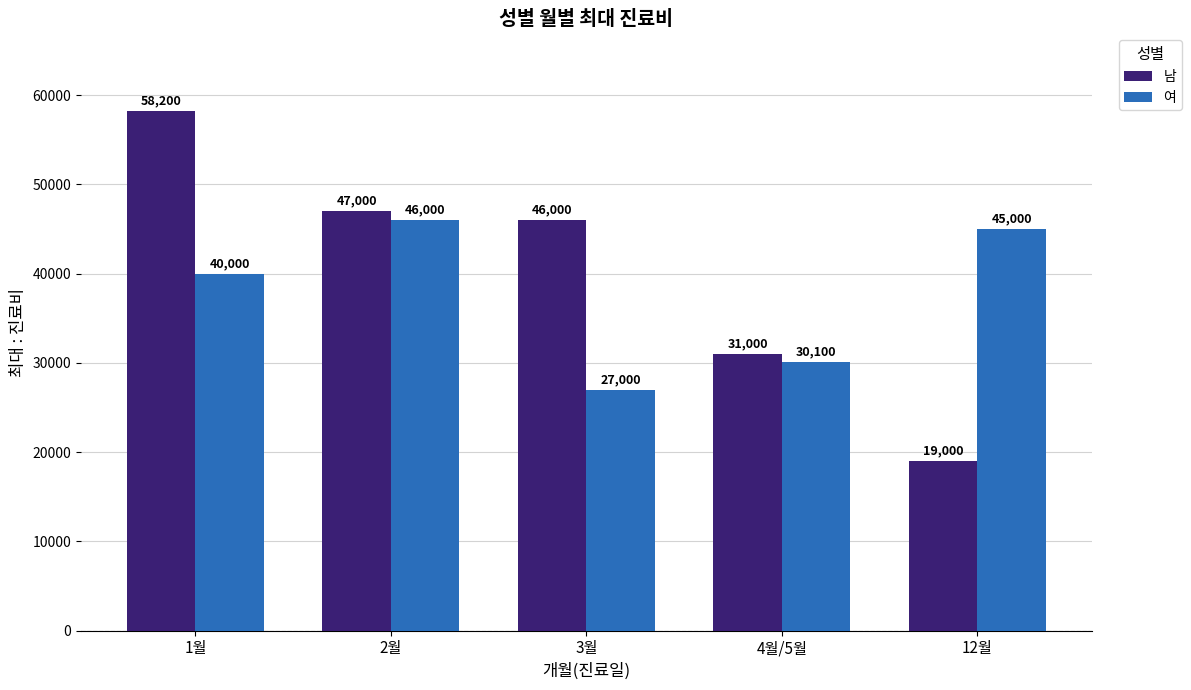

Which label corresponds to the largest value in the chart?

1월